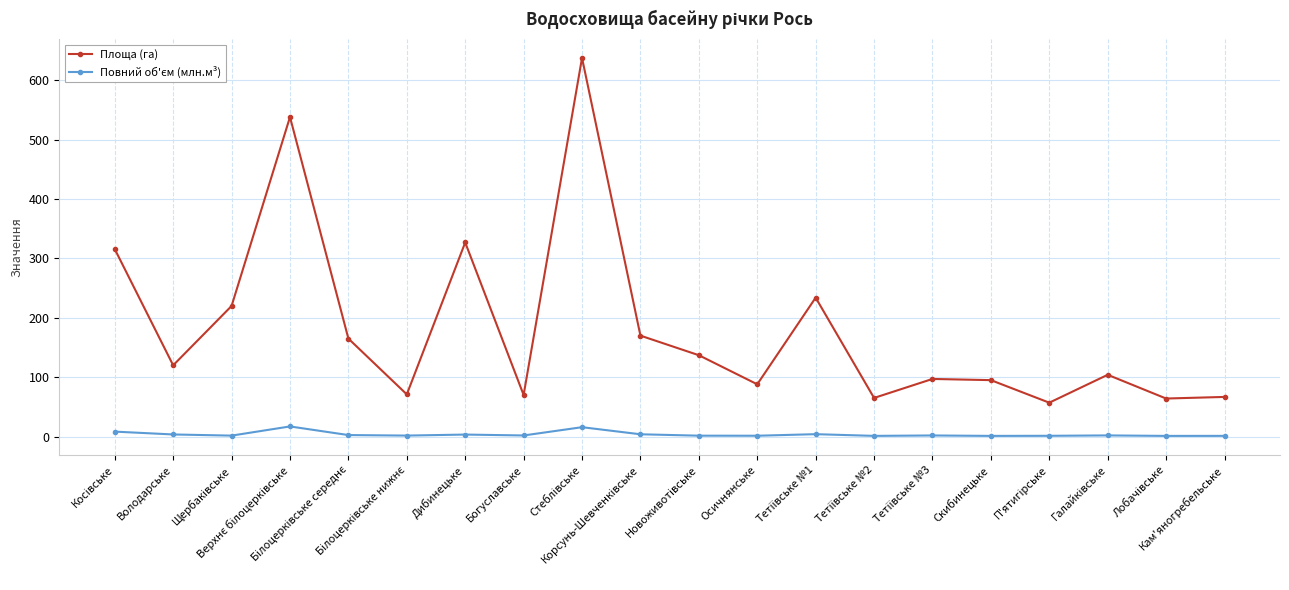

Which series has the largest range (max minus min)?

Площа (га)